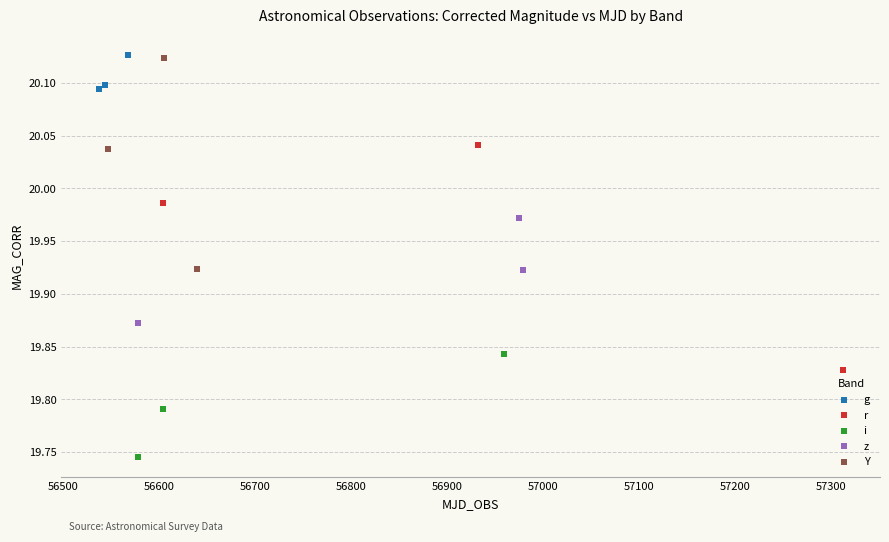

What are all the series names shown in the legend?

g, r, i, z, Y